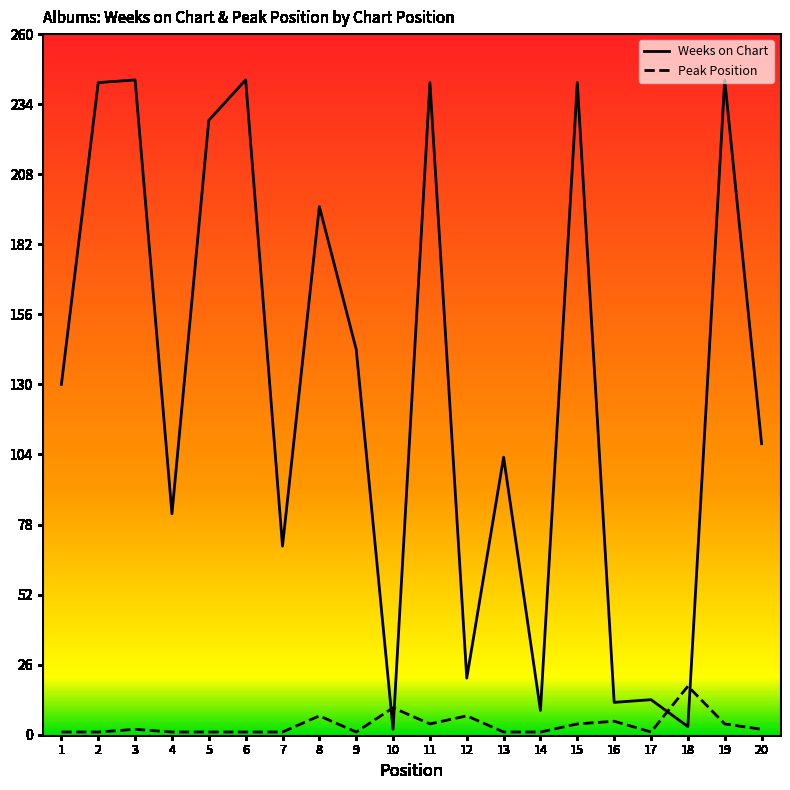

Is the value of Peak Position at 12 greater than the value of Weeks on Chart at 11?

No